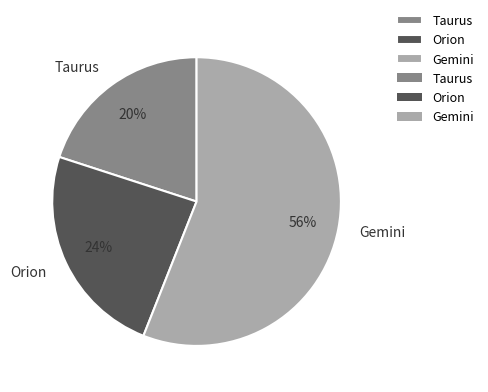

Count the number of slices in the pie.

3